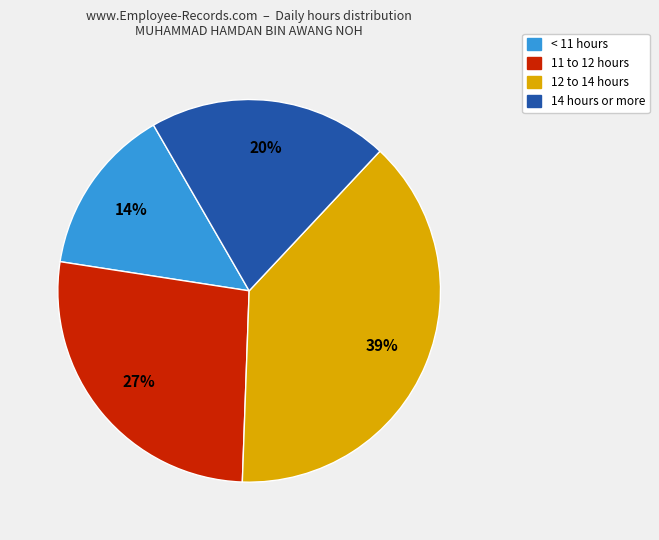

How many segments does this pie chart have?

4